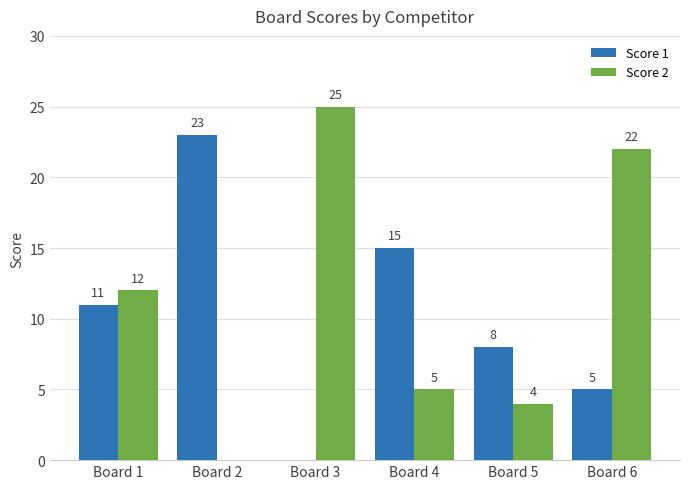

At which category is the sum across all series the highest?

Board 6